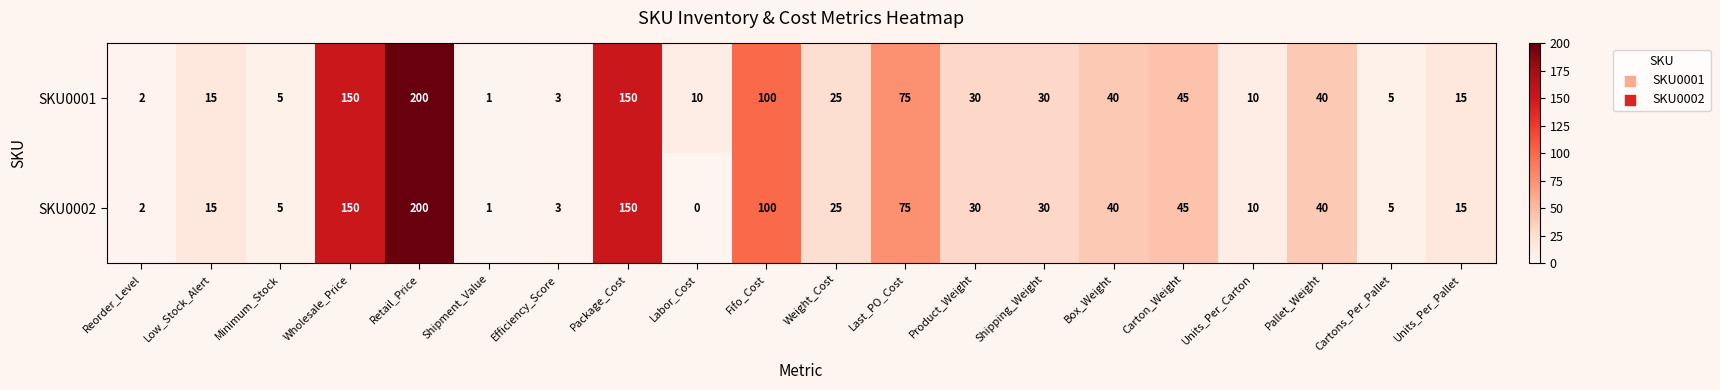

What is the sum of the SKU0001 values at Carton_Weight and Cartons_Per_Pallet?

50